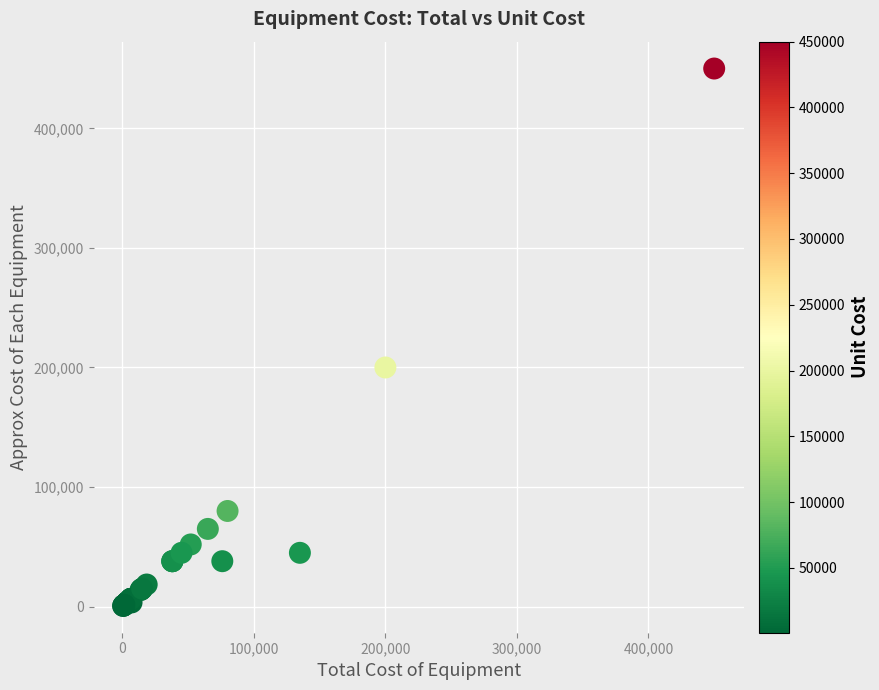

What Y value in the scatter plot is closest to 225325?

200000